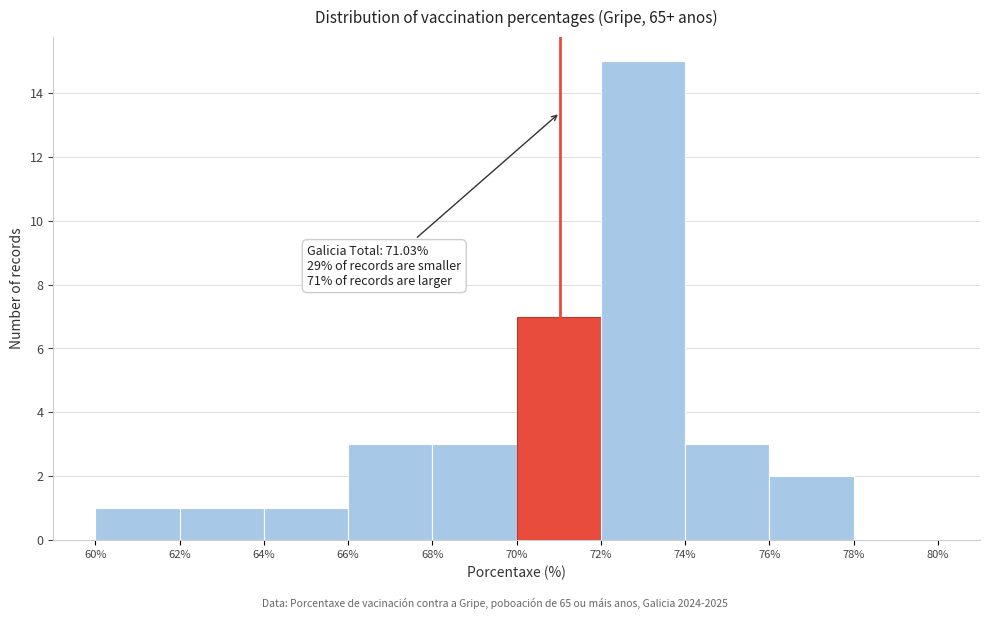

Over which range of the x-axis is the bar tallest?

72% to 74%